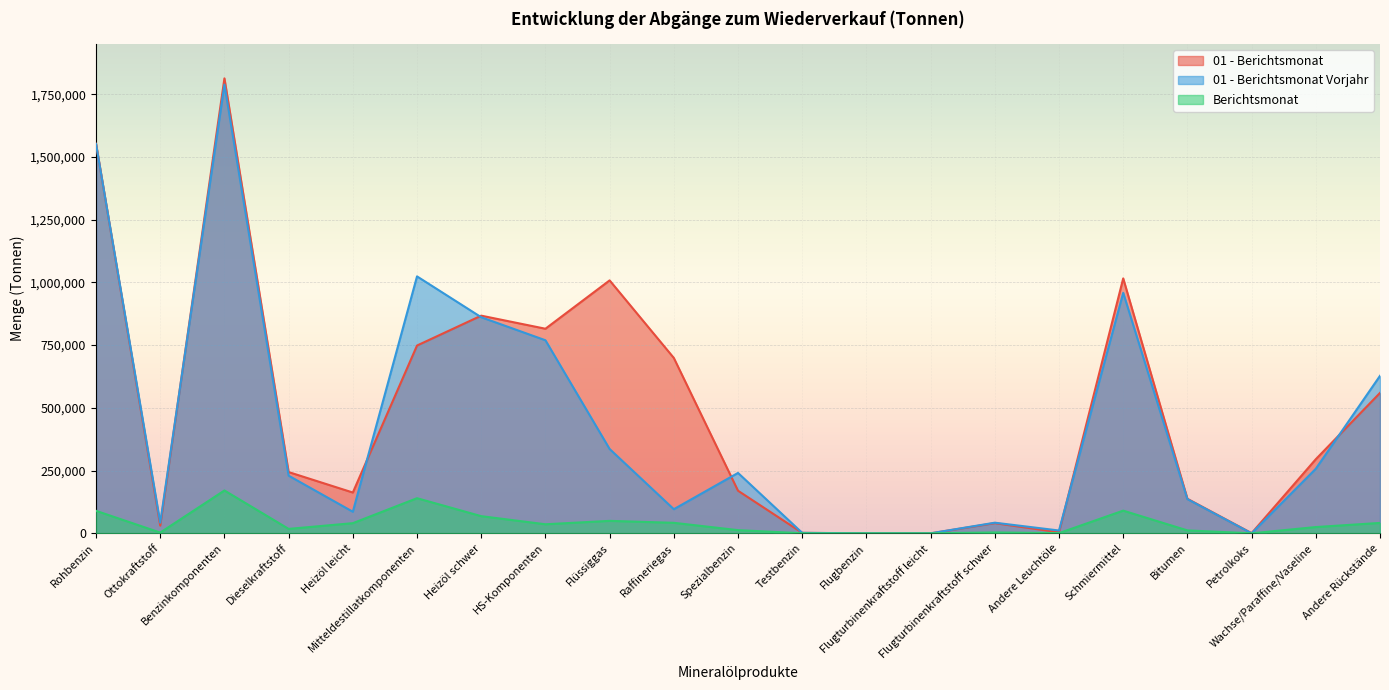

Which series ends up on top after the final intersection of 01 - Berichtsmonat and 01 - Berichtsmonat Vorjahr?

01 - Berichtsmonat Vorjahr